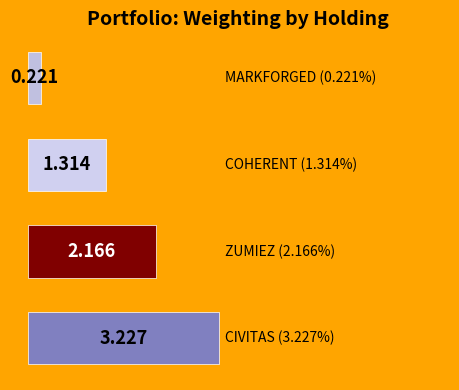

How many values are below 2?

2